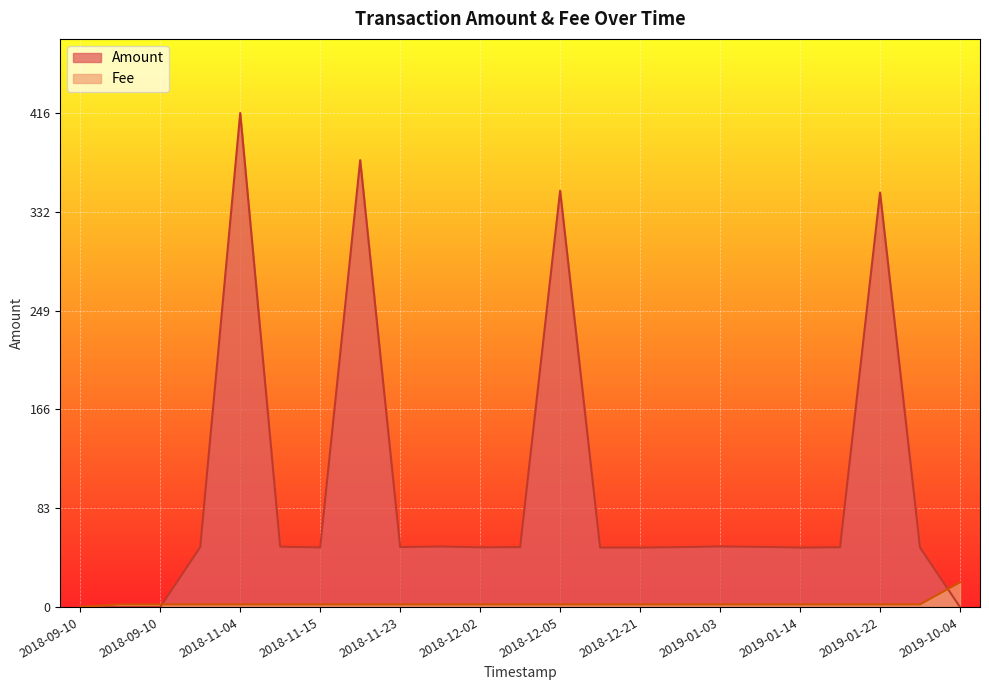

Where is the first local minimum for Amount?

2018-11-15